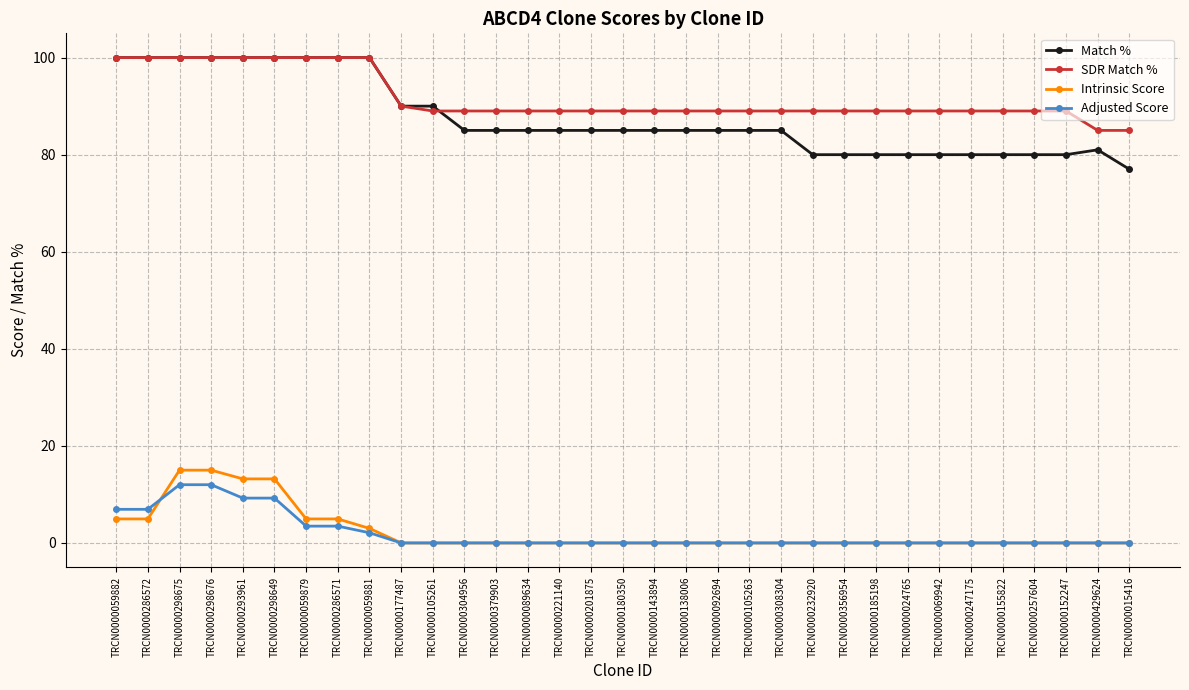

Is the value of Match % at TRCN0000232920 greater than the value of Intrinsic Score at TRCN0000429624?

Yes